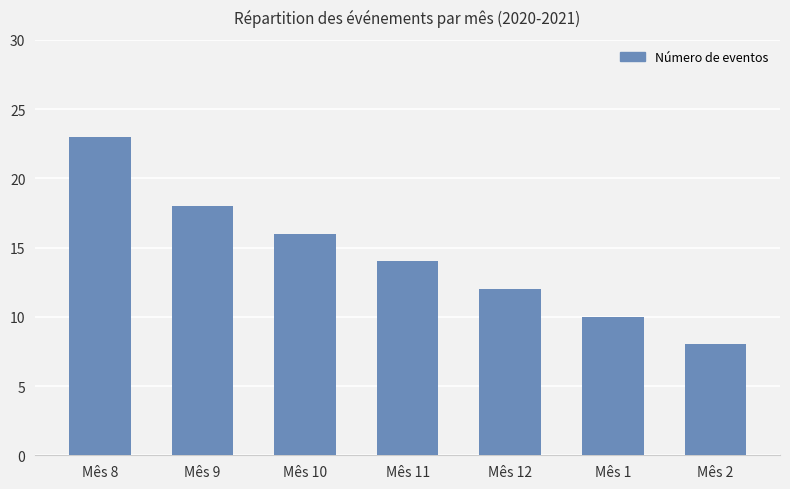

What is the change in value from Mês 8 to Mês 1?

-13